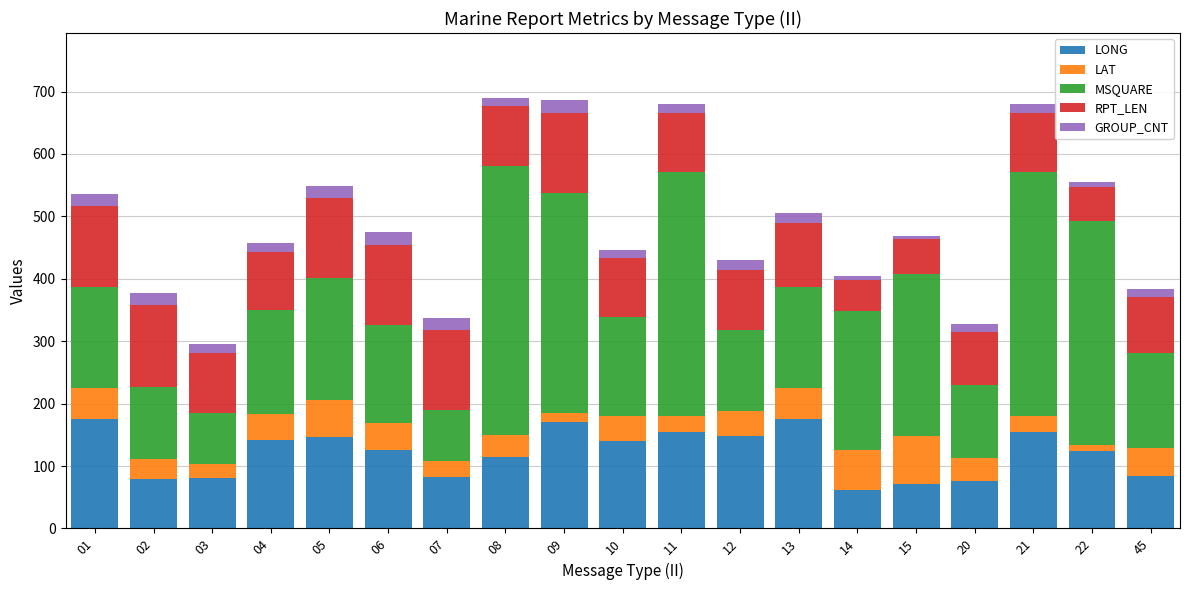

What is the difference between the maximum and second lowest values in the LONG series?

105.3